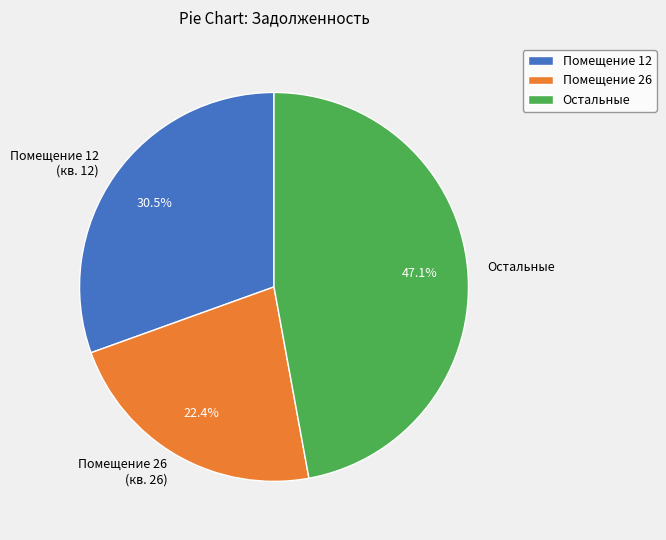

What portion of the pie excludes Помещение 26 (кв. 26)?

77.6%